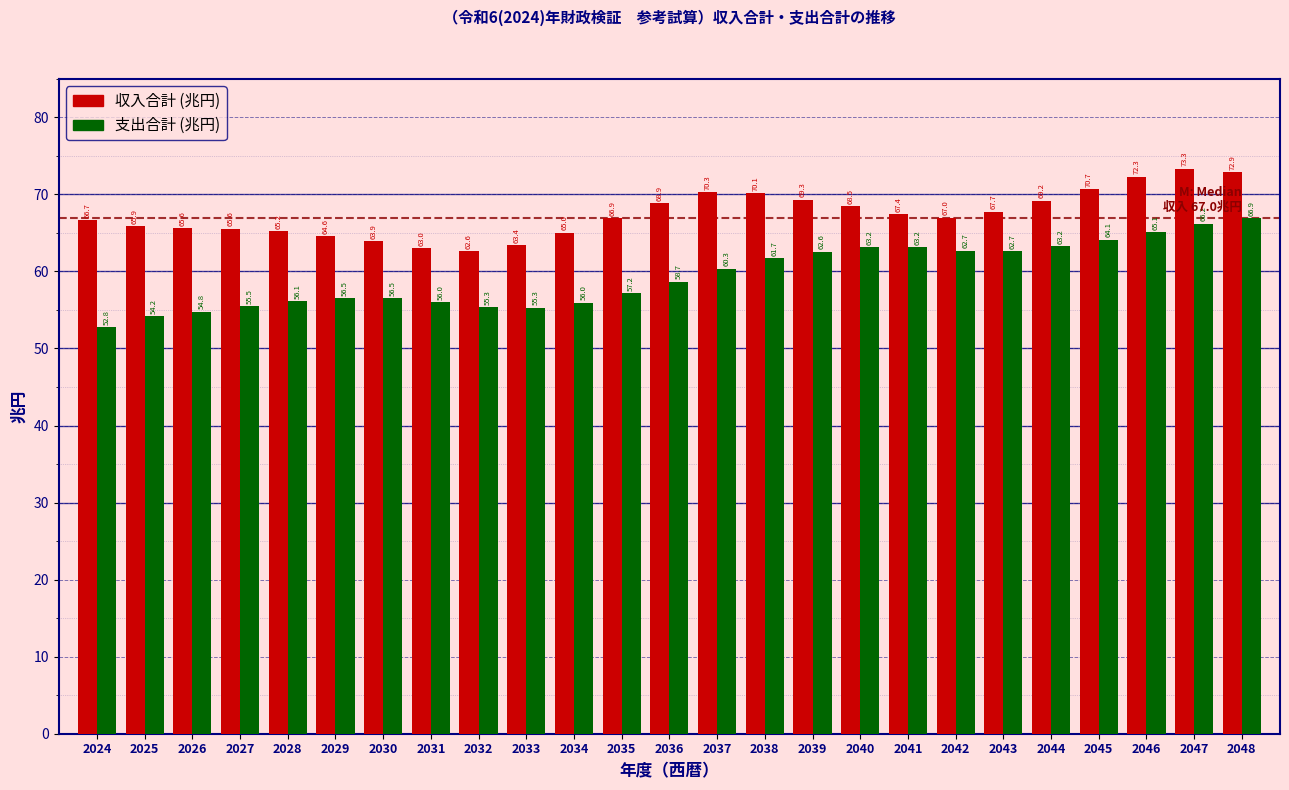

Reading left to right, transcribe all the data shown in this chart.

収入合計: 2024=66.7	2025=65.9	2026=65.6	2027=65.6	2028=65.2	2029=64.6	2030=63.9	2031=63.0	2032=62.6	2033=63.4	2034=65.0	2035=66.9	2036=68.9	2037=70.3	2038=70.1	2039=69.3	2040=68.5	2041=67.4	2042=67.0	2043=67.7	2044=69.2	2045=70.7	2046=72.3	2047=73.3	2048=72.9
支出合計: 2024=52.8	2025=54.2	2026=54.8	2027=55.5	2028=56.1	2029=56.5	2030=56.5	2031=56.0	2032=55.3	2033=55.3	2034=56.0	2035=57.2	2036=58.7	2037=60.3	2038=61.7	2039=62.6	2040=63.2	2041=63.2	2042=62.7	2043=62.7	2044=63.2	2045=64.1	2046=65.1	2047=66.2	2048=66.9